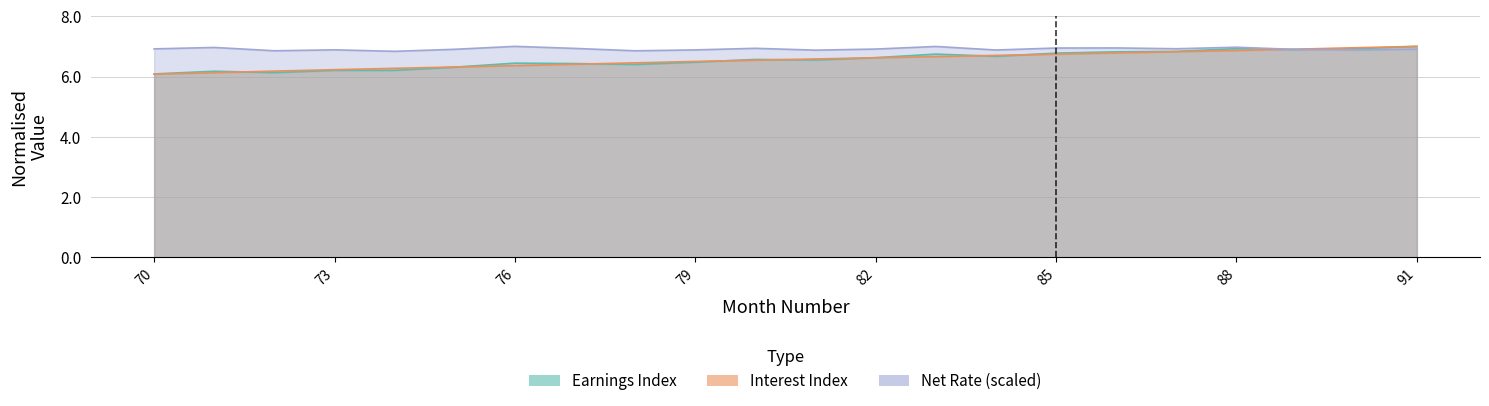

Reading right to left, extract all data points from this chart.

Earnings Index: 91=7.0	90=6.9	89=6.9	88=6.9	87=6.8	86=6.8	85=6.8	84=6.7	83=6.7	82=6.6	81=6.5	80=6.6	79=6.5	78=6.4	77=6.4	76=6.4	75=6.3	74=6.2	73=6.2	72=6.1	71=6.2	70=6.1
Interest Index: 91=7.0	90=7.0	89=6.9	88=6.9	87=6.8	86=6.8	85=6.7	84=6.7	83=6.7	82=6.6	81=6.6	80=6.5	79=6.5	78=6.5	77=6.4	76=6.4	75=6.3	74=6.3	73=6.2	72=6.2	71=6.1	70=6.1
Net Rate: 91=6.9	90=6.9	89=6.9	88=7.0	87=6.9	86=6.9	85=6.9	84=6.9	83=7.0	82=6.9	81=6.9	80=6.9	79=6.9	78=6.9	77=6.9	76=7.0	75=6.9	74=6.8	73=6.9	72=6.9	71=7.0	70=6.9